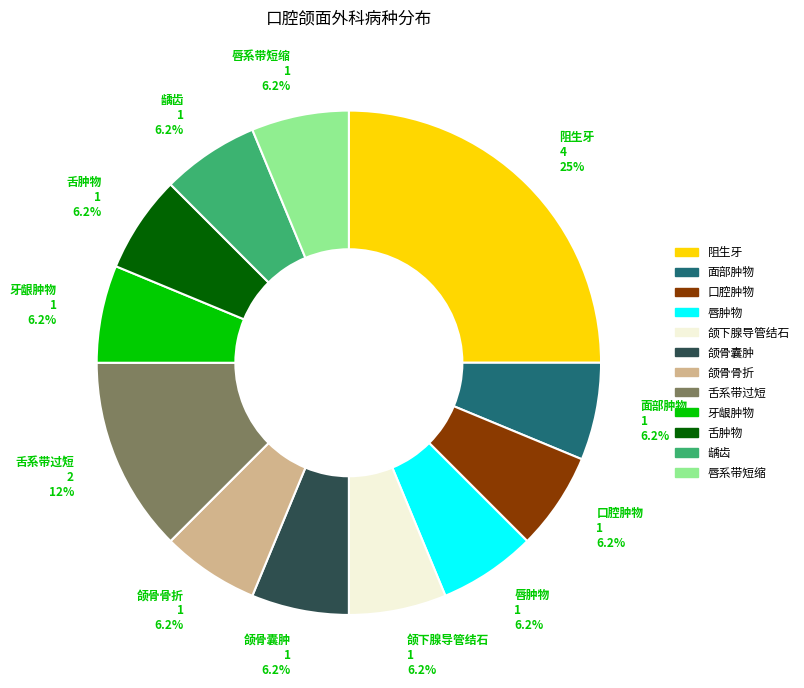

How many slices are in this pie chart?

12